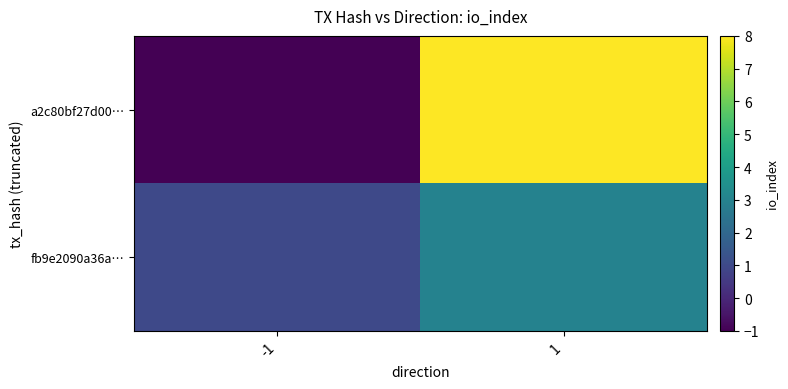

Count the number of data series in this chart.

2